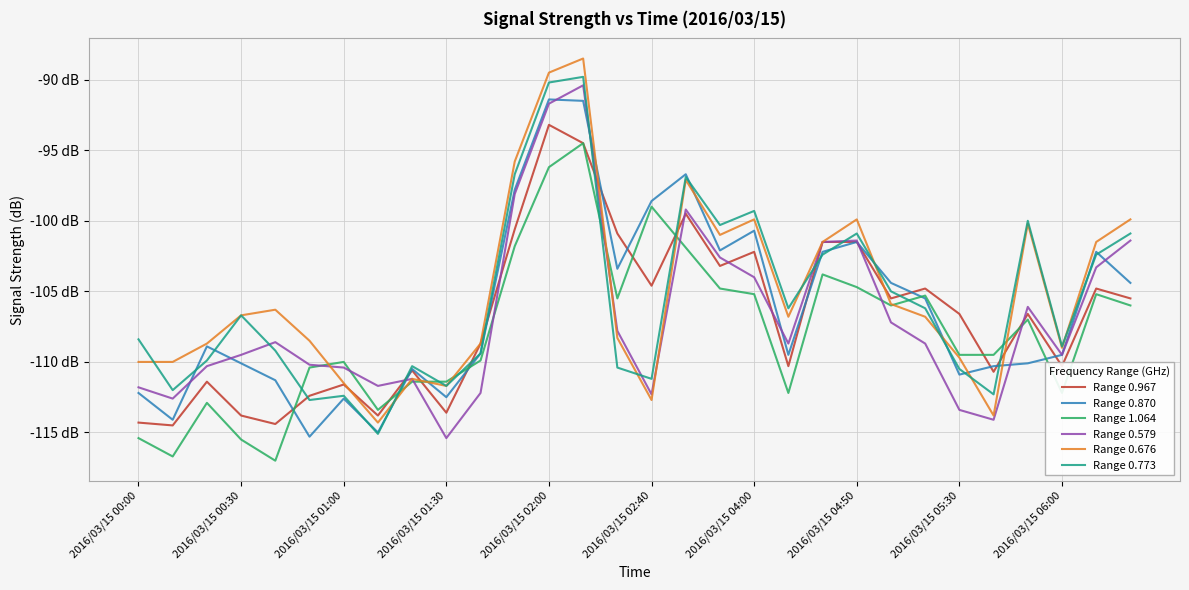

What are all the series names shown in the legend?

Range 0.967, Range 0.870, Range 1.064, Range 0.579, Range 0.676, Range 0.773